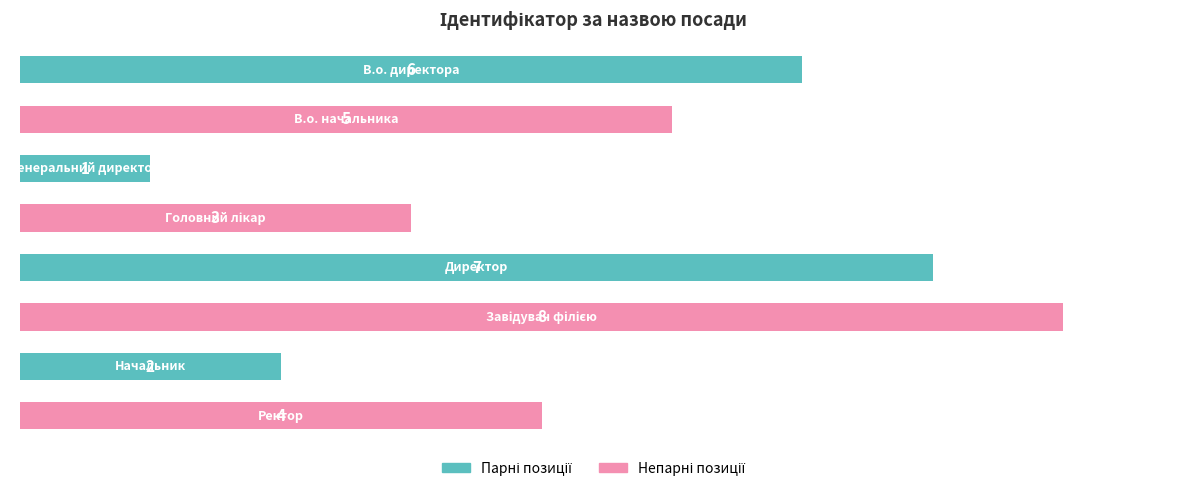

How many values are below 5?

4